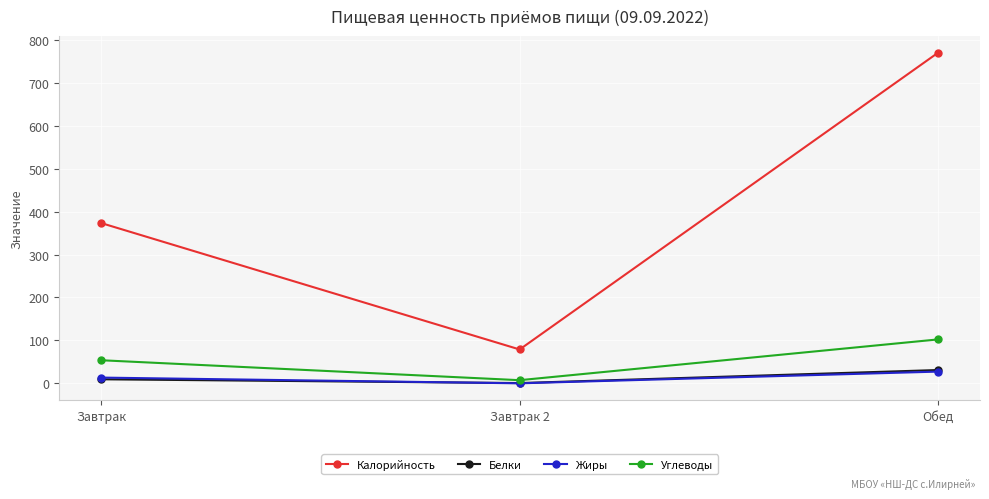

Where does the Жиры series first go above 13?

Завтрак